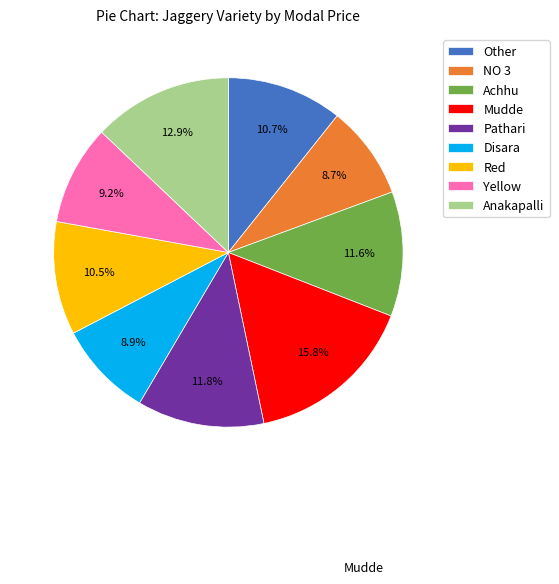

Which has a higher value, Yellow or NO 3?

Yellow